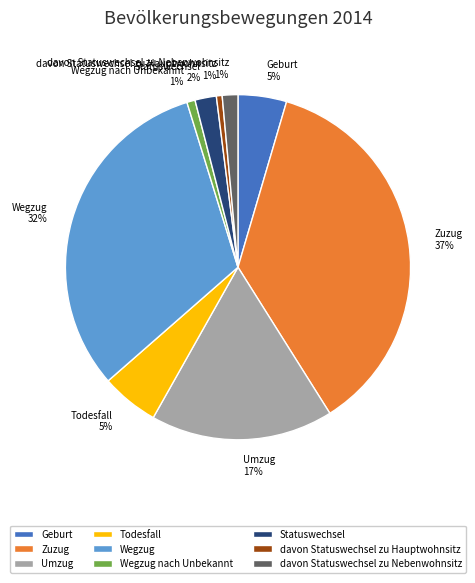

To the nearest percent, what is the average slice percentage?

11%